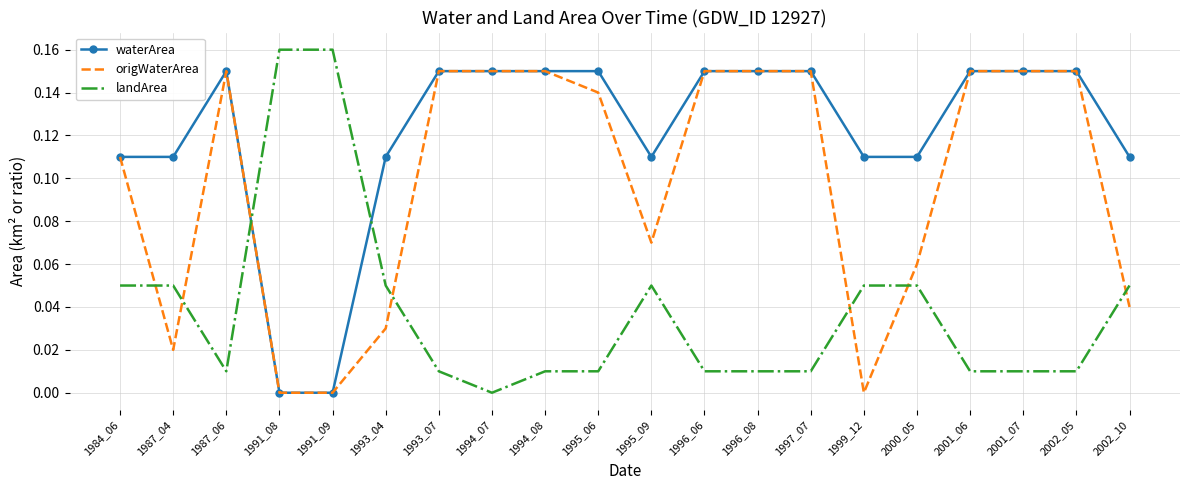

Is the value of origWaterArea at 1993_07 greater than the value of waterArea at 1984_06?

Yes